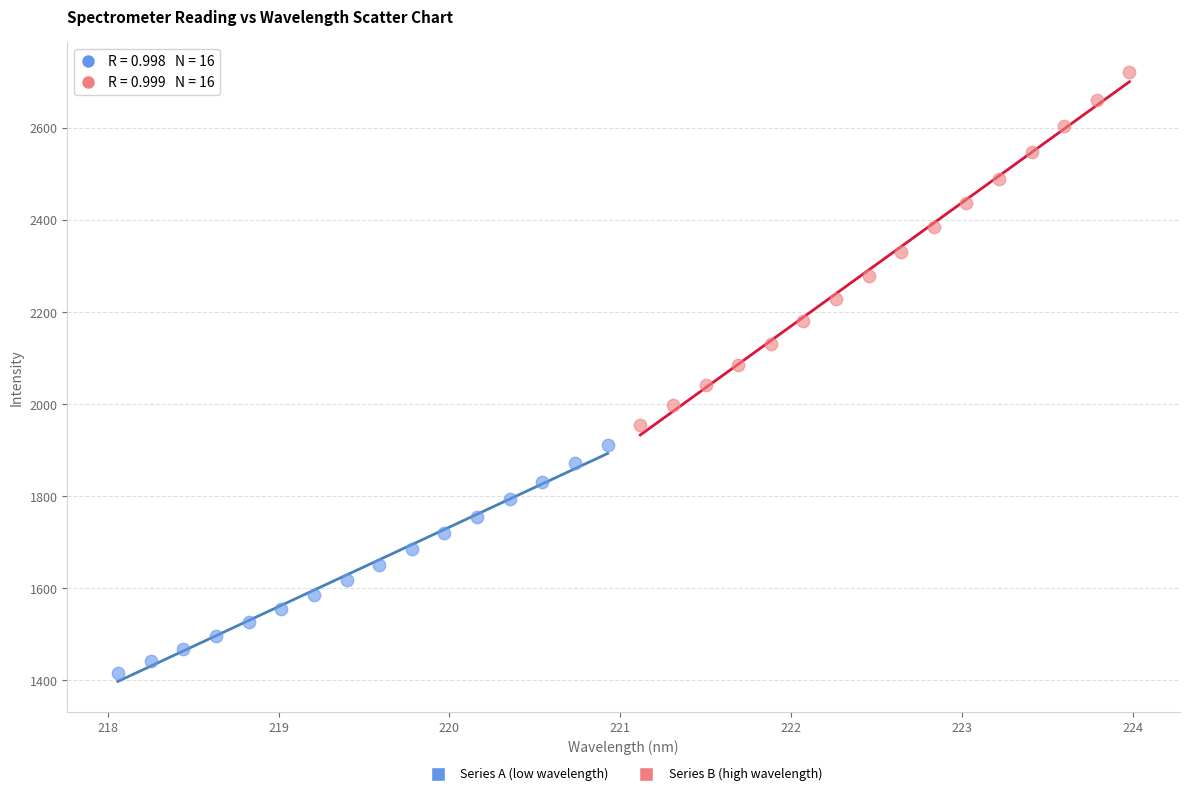

What are all the series names shown in the legend?

Series A (low wavelength), Series B (high wavelength)